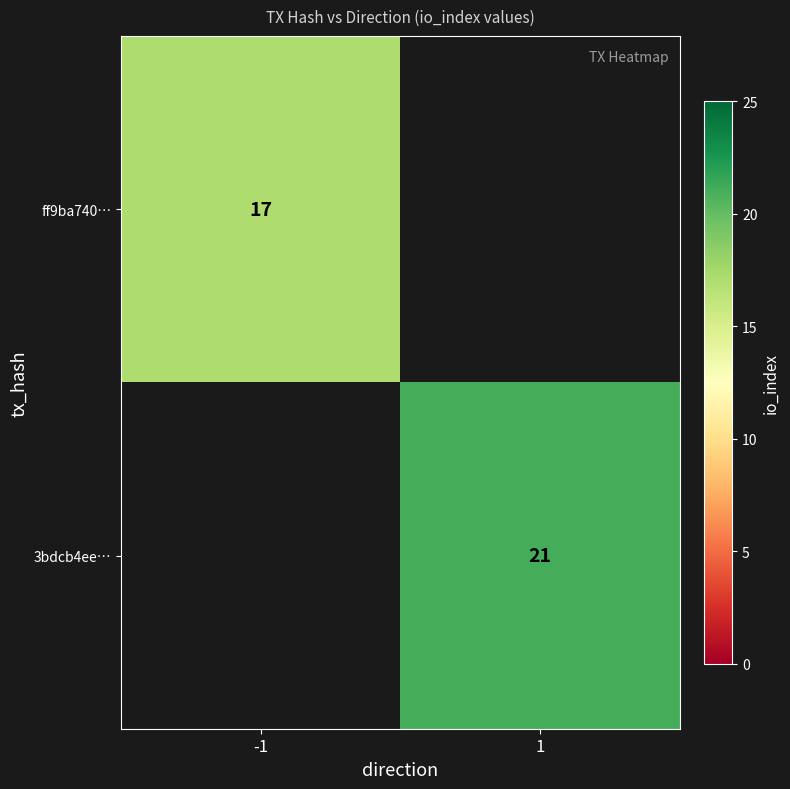

The 3bdcb4ee… series shows 21 at 1. True or false?

True